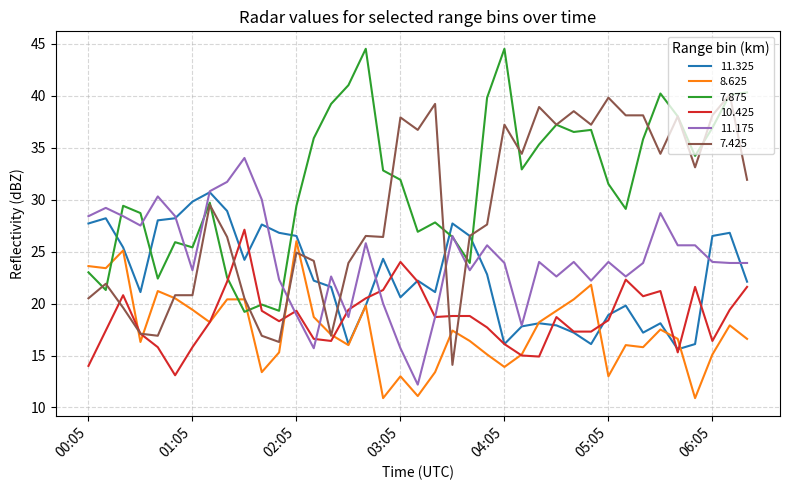

Which series has the largest total across all categories?

7.875